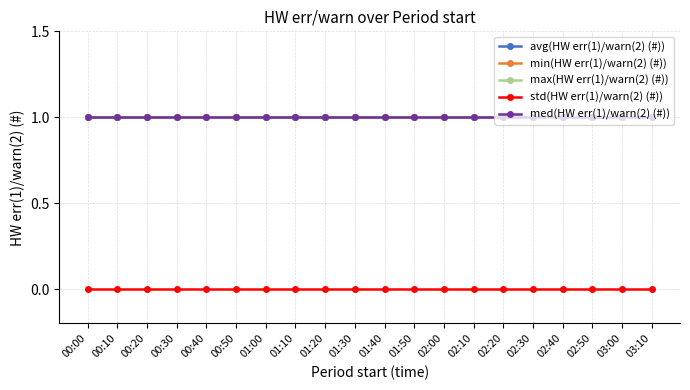

Does the chart have visible grid lines?

Yes